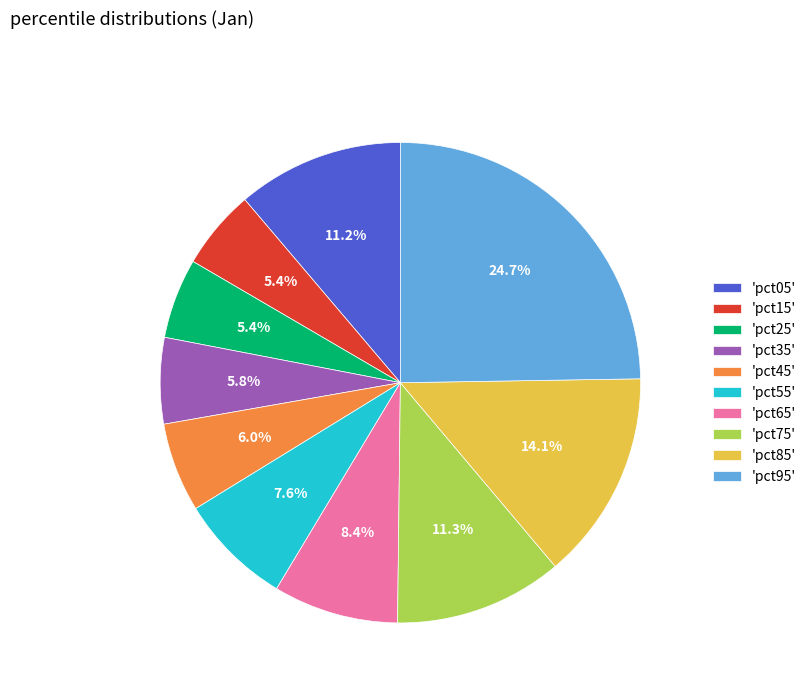

Count the number of slices in the pie.

10